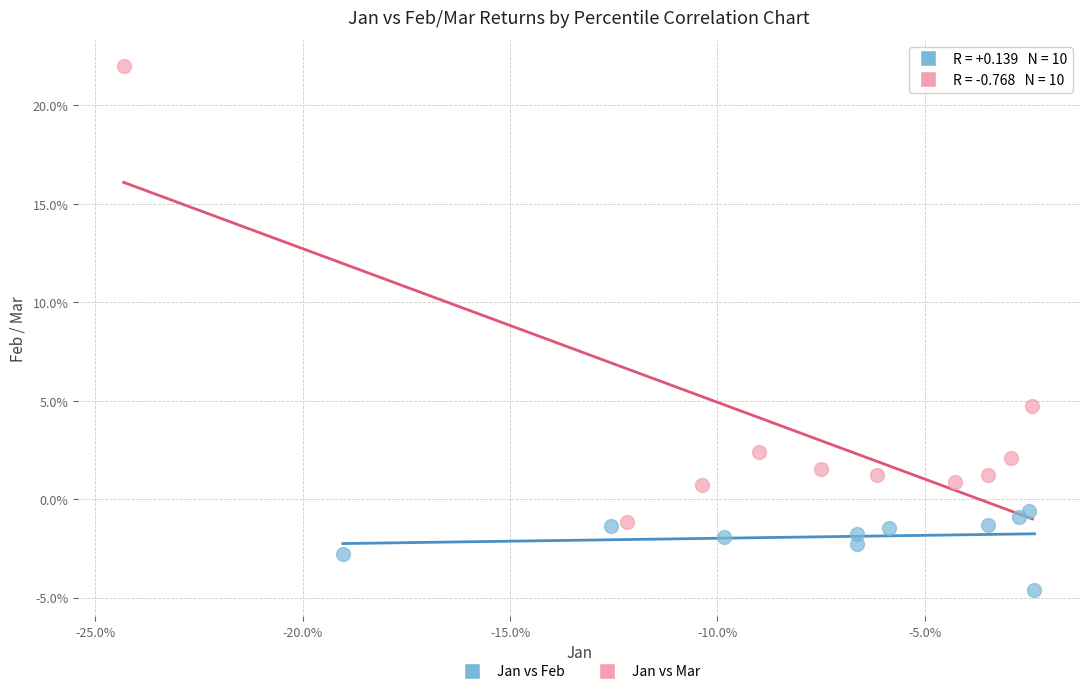

Which series reaches the maximum Y coordinate?

Jan vs Mar